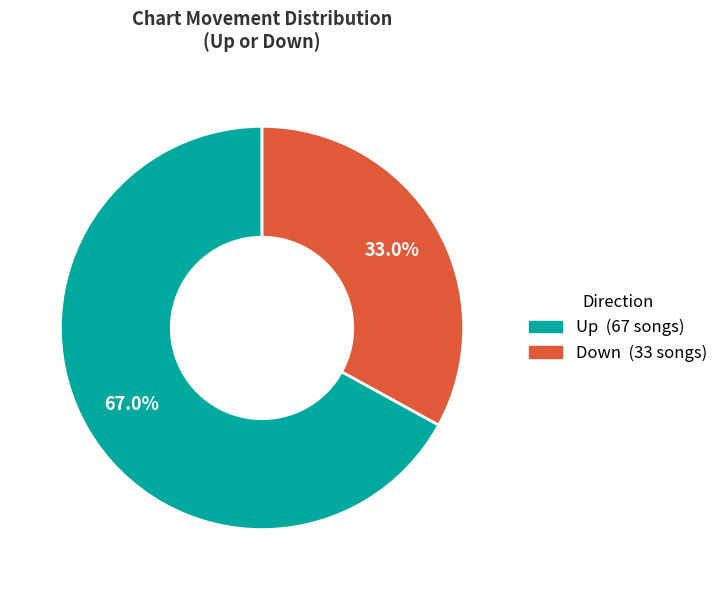

Does any single category account for the majority?

Yes